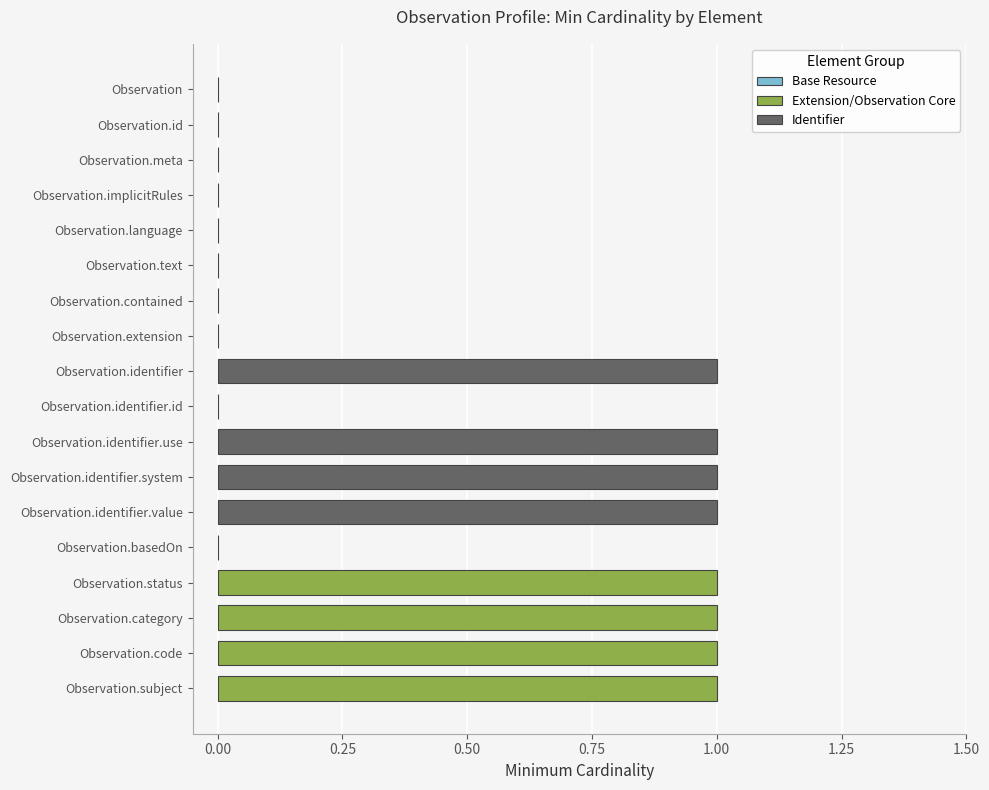

What is the change in value from Observation.extension to Observation.identifier.use?

+1